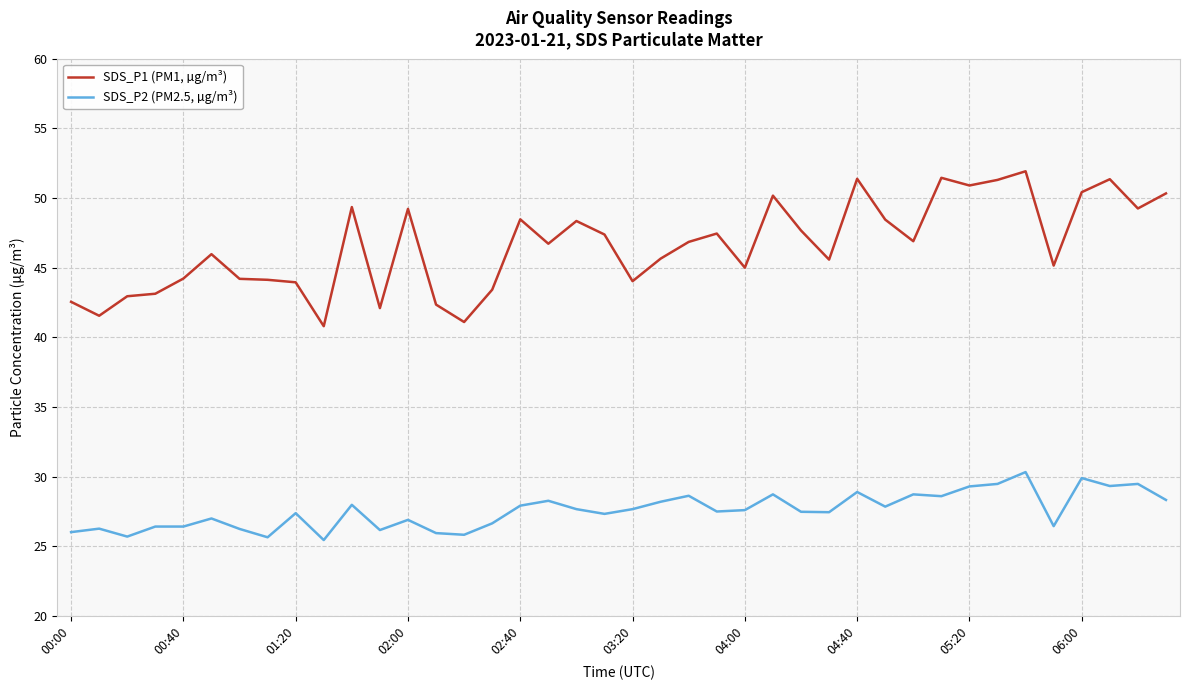

Which series has the largest range (max minus min)?

SDS_P1 (PM1, µg/m³)